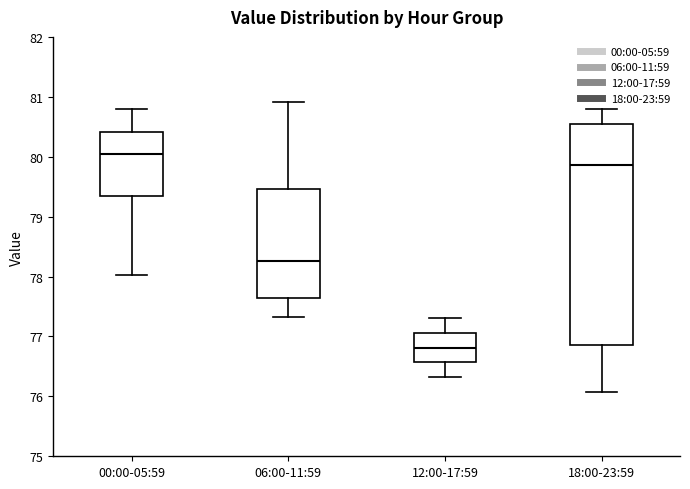

Reading left to right, transcribe this box plot: for each box, give where its median line is, the range the box spans, and where its two whiskers end, as read against the y-axis. The values are not printed on the chart, so give them approximately, as read against the axis.

00:00-05:59: median 80.0, box 79.3 to 80.4, whiskers 78.0 to 80.8
06:00-11:59: median 78.3, box 77.6 to 79.5, whiskers 77.3 to 80.9
12:00-17:59: median 76.8, box 76.6 to 77.1, whiskers 76.3 to 77.3
18:00-23:59: median 79.9, box 76.9 to 80.6, whiskers 76.1 to 80.8